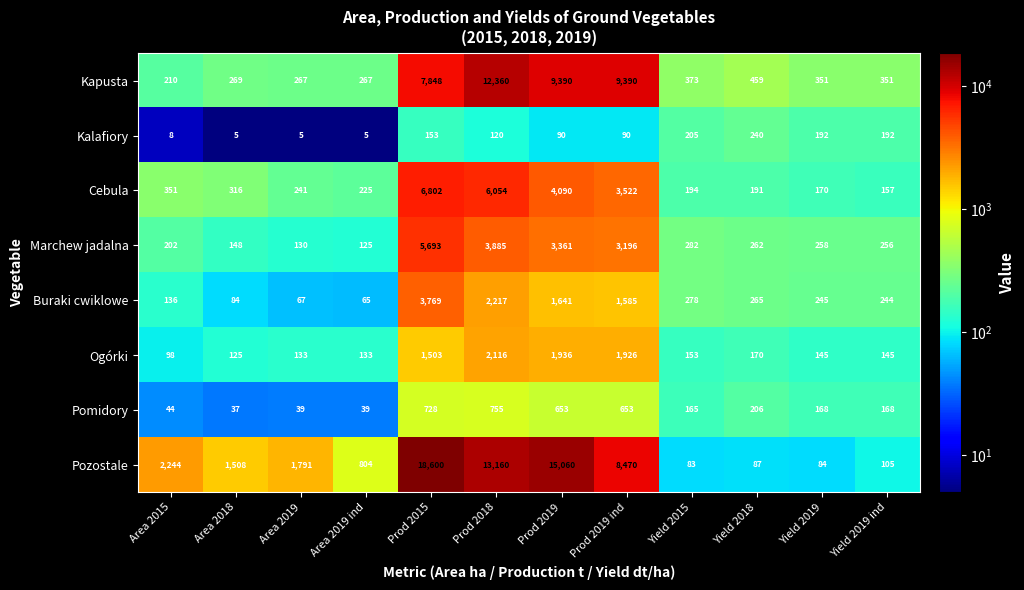

Count the number of categories in the chart.

12